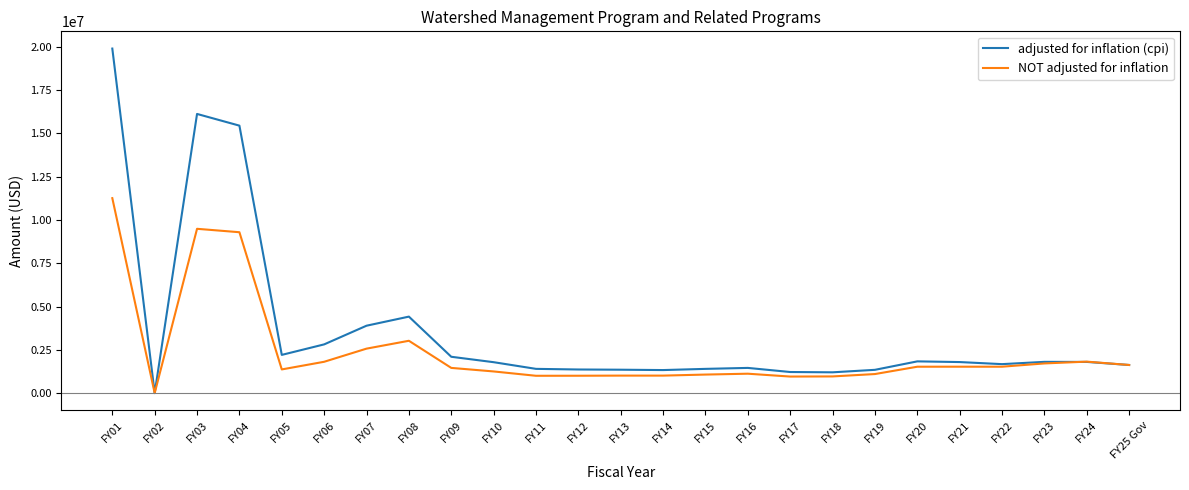

Rank the series by their average value, from highest to lowest.

adjusted for inflation (cpi), NOT adjusted for inflation